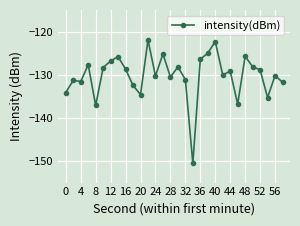

What is the value of the 15th point from the left?

-130.5